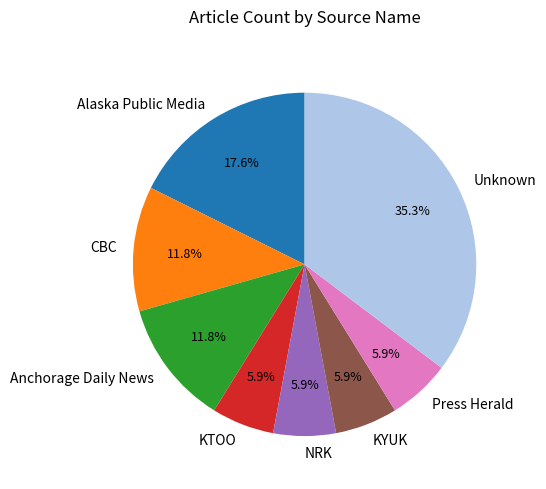

To the nearest percent, what is the combined percentage of CBC and Anchorage Daily News?

24%